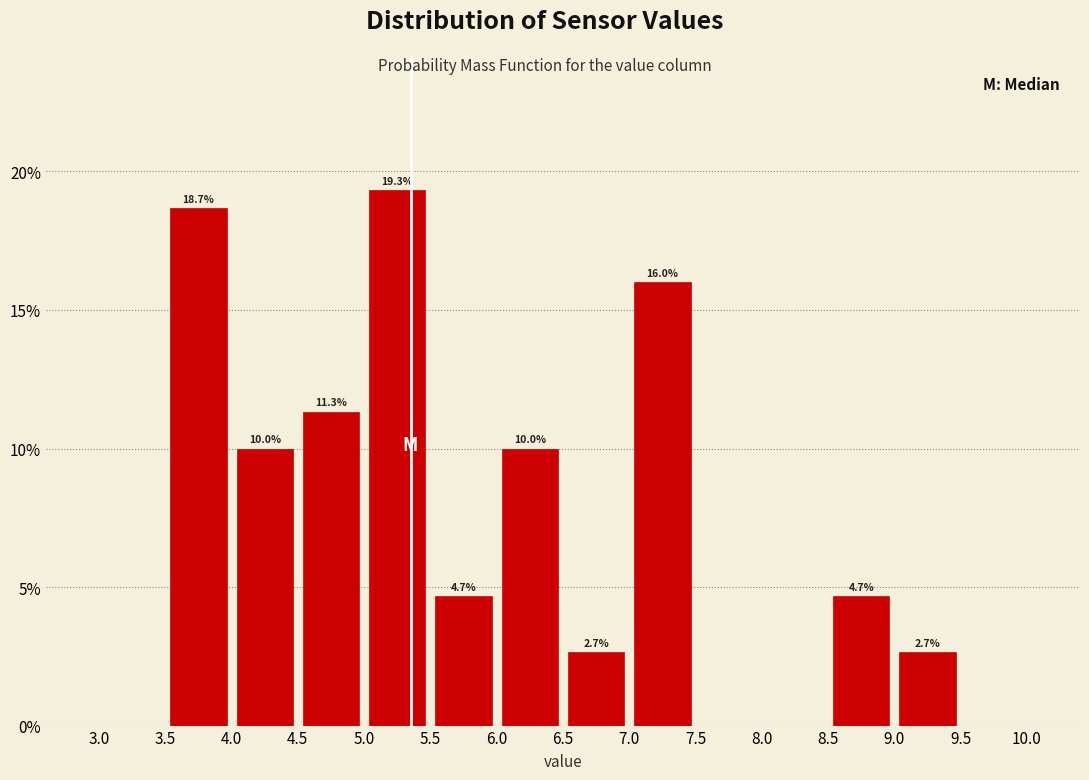

Which range on the x-axis has the tallest bar?

5.0 to 5.5